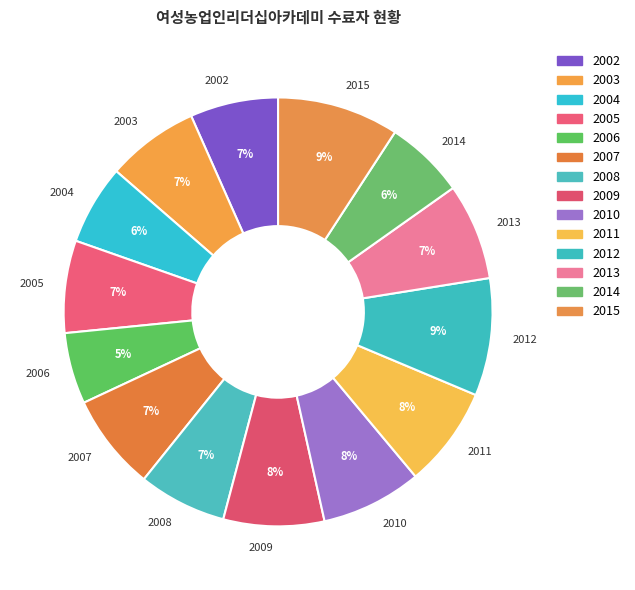

Is the sum of 2011 and 2004 greater than half?

No